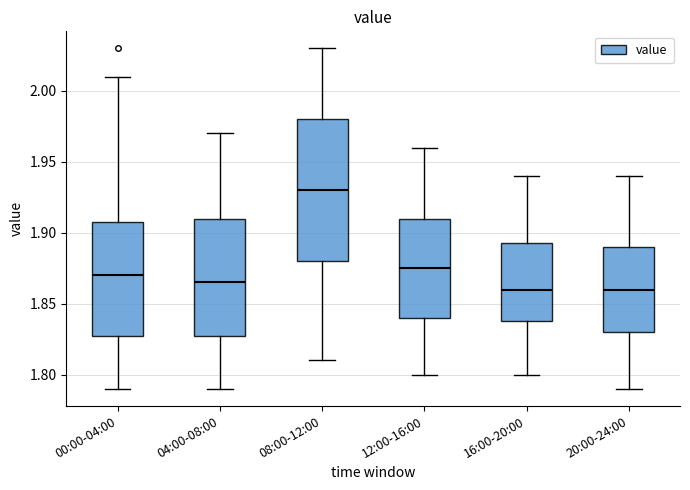

Comparing the boxes themselves (not the whiskers), which one is the tallest?

08:00-12:00